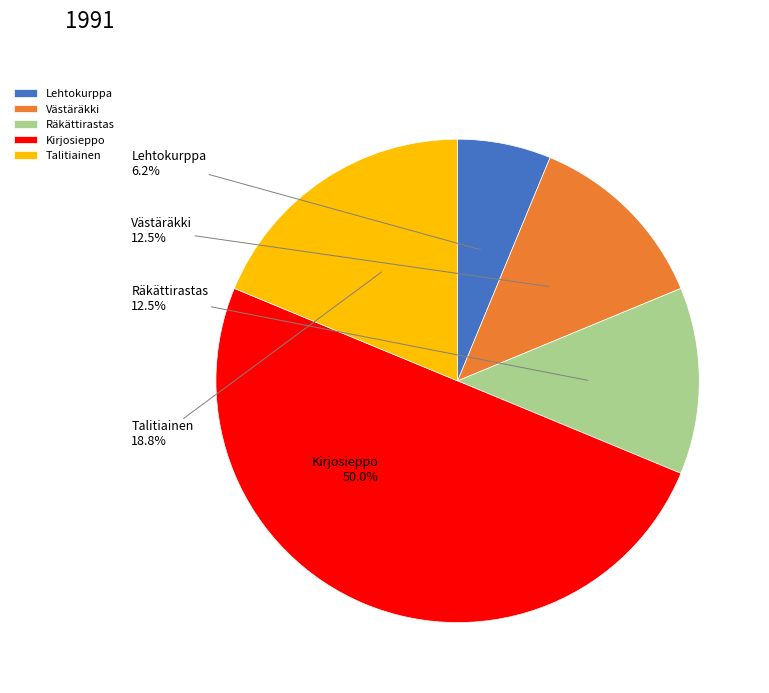

Between Lehtokurppa and Västäräkki, which is larger?

Västäräkki